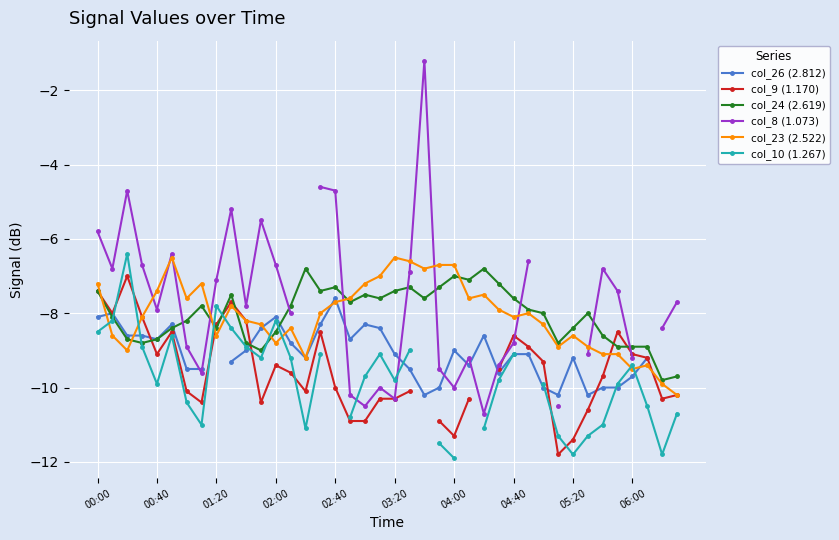

Is it true that col_24 (2.619) equals -8.5 at 02:00?

True